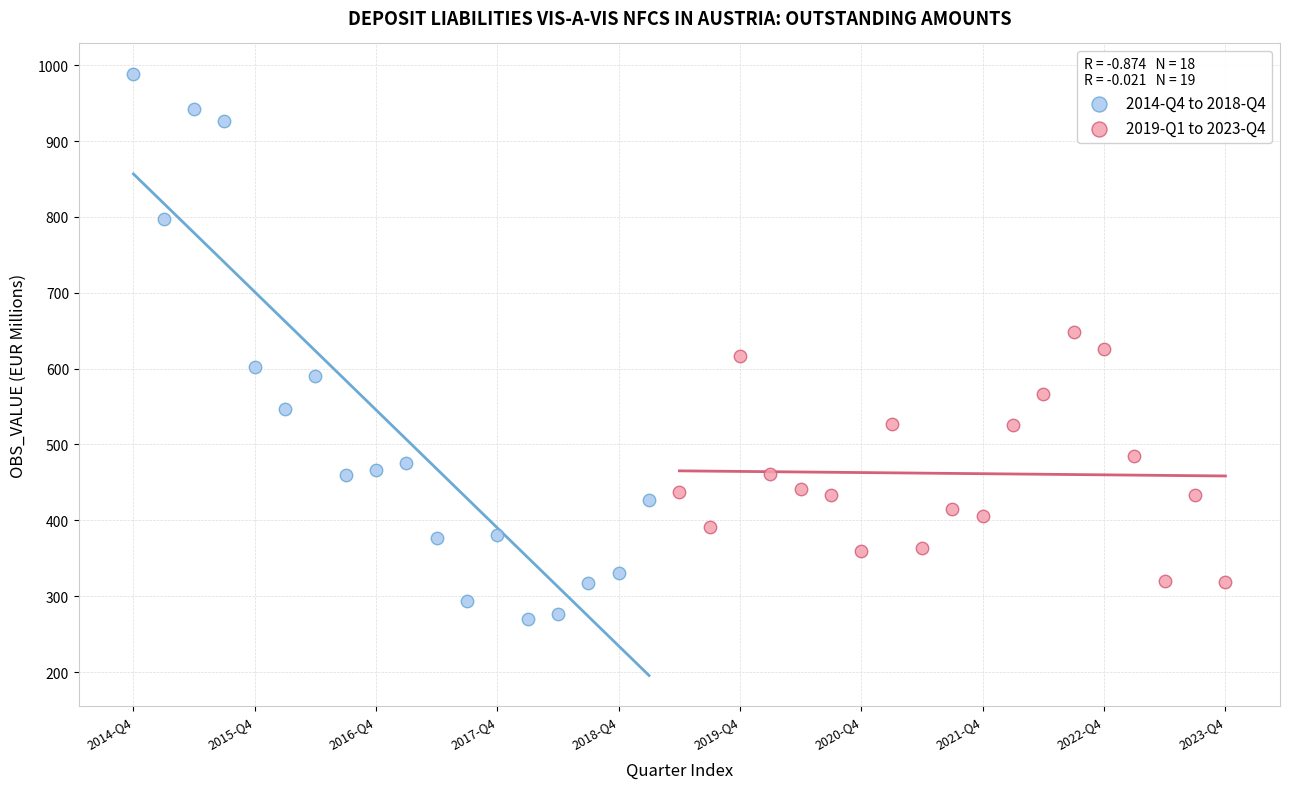

Which series reaches the minimum Y coordinate?

2014-Q4 to 2018-Q4